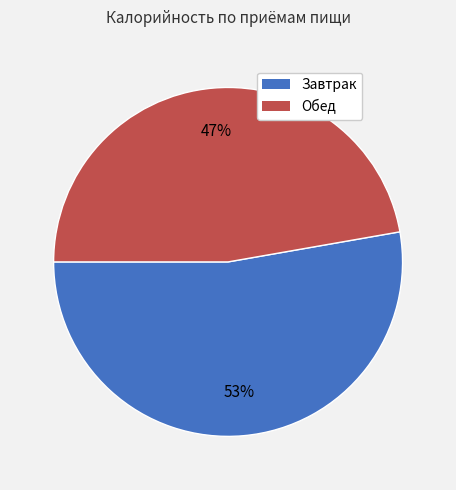

True or false: Завтрак accounts for 44% of the total.

False